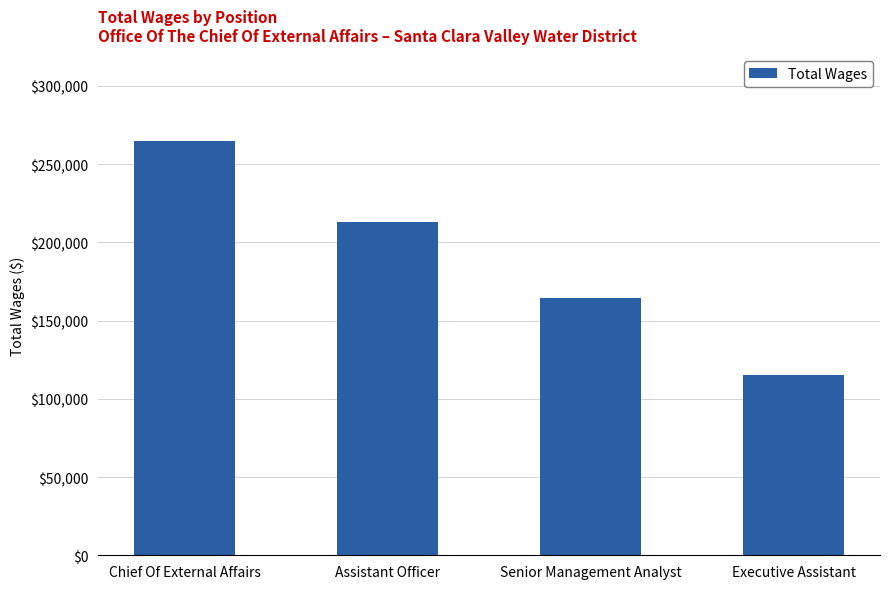

True or false: the data shows 164271 at Senior Management Analyst.

True